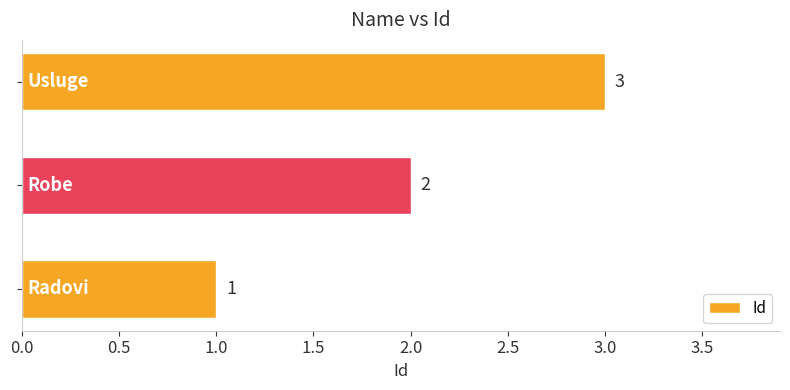

Count the values in the range 1 to 3.

3